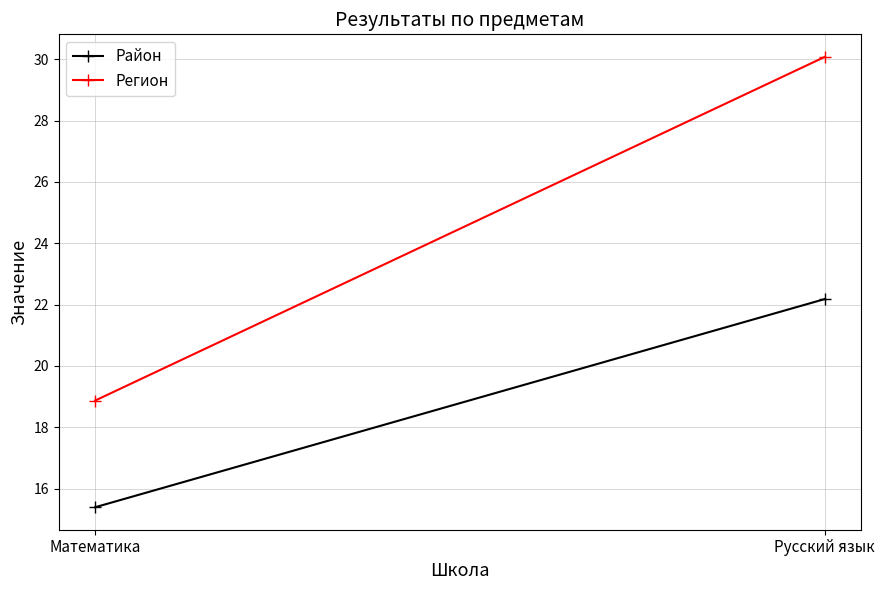

Is it true that Регион equals 18.9 at Математика?

True